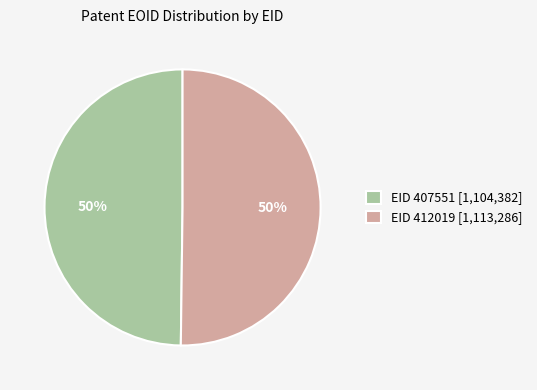

True or false: EID 412019 [1,113,286] accounts for 50% of the total.

True